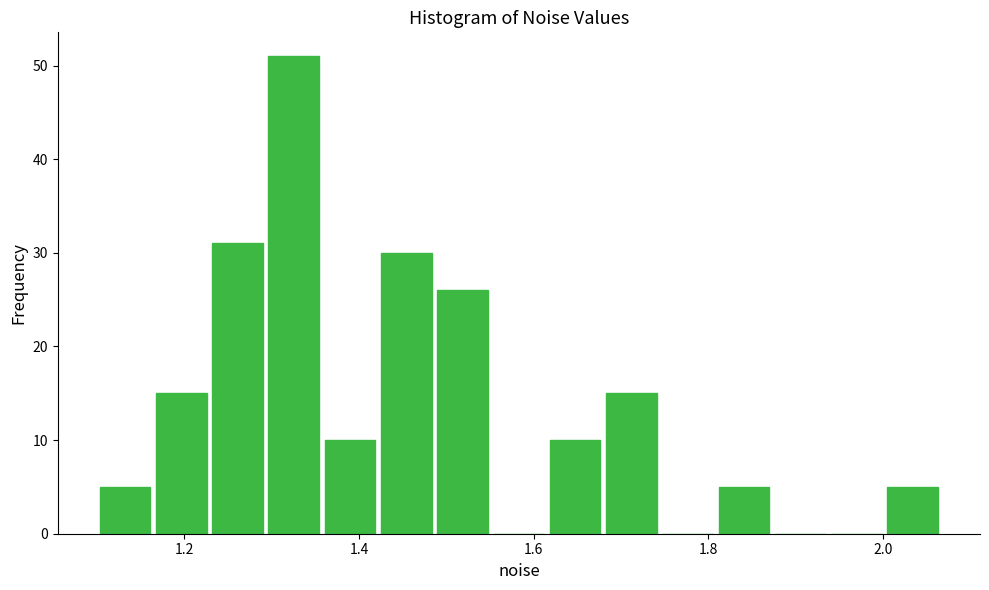

Around what value on the x-axis is the tallest bar? Give the approximate position of its centre, as read against the axis.

1.32